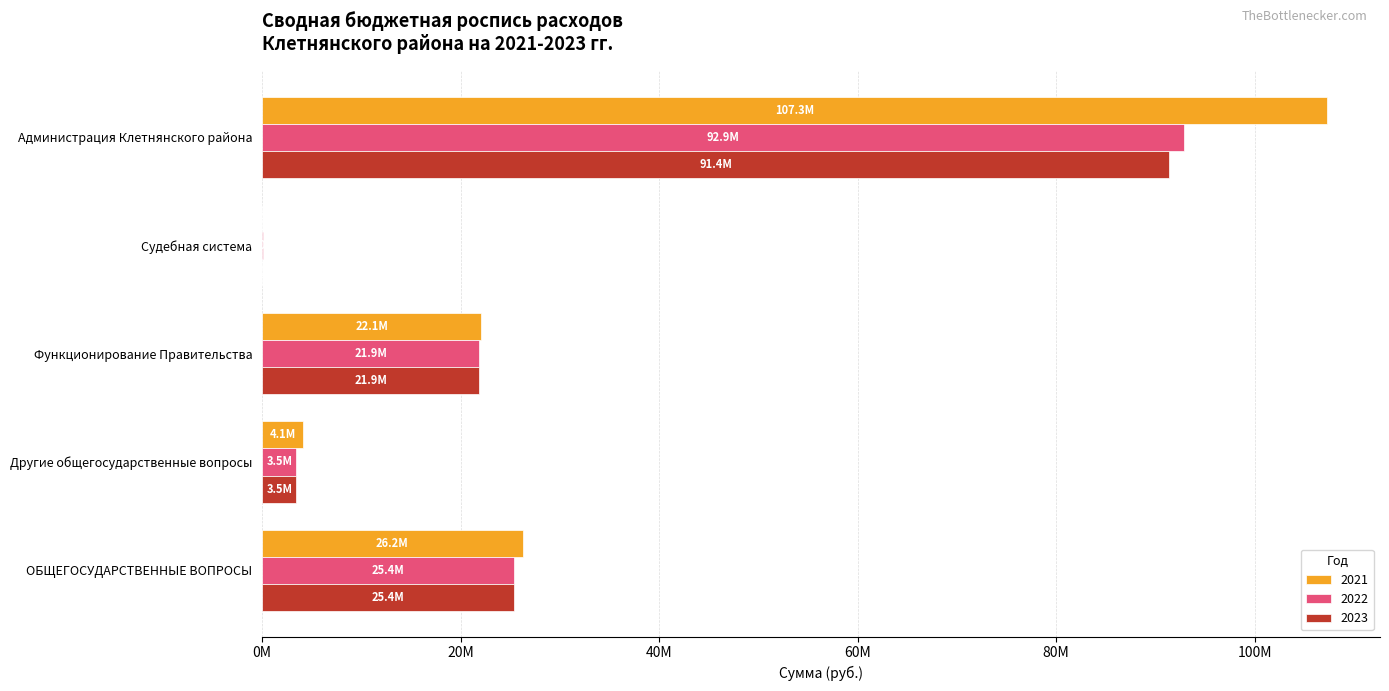

At Судебная система, list the series in order from smallest to largest.

2023, 2021, 2022